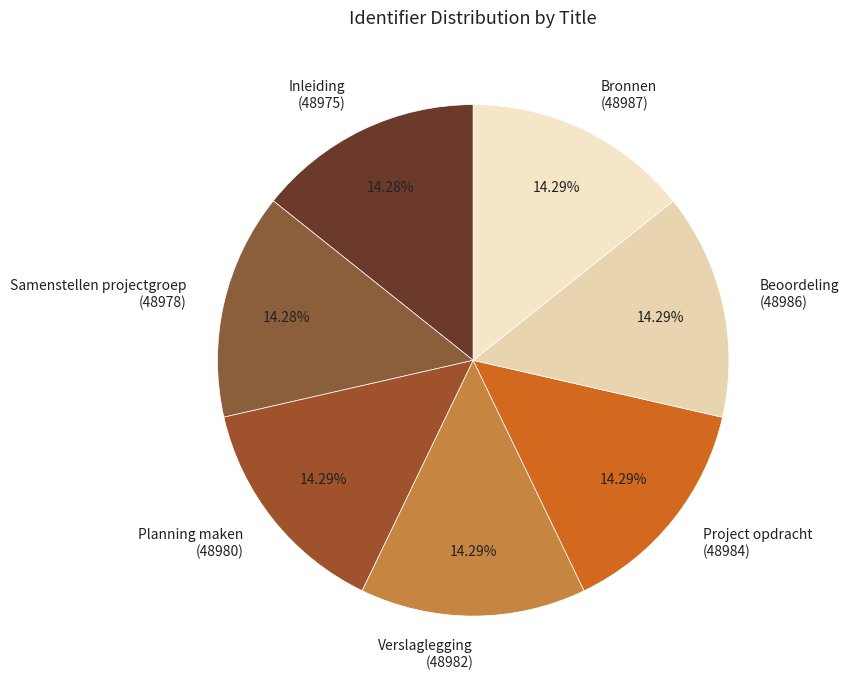

How much of the chart is everything except Bronnen?

85.7%